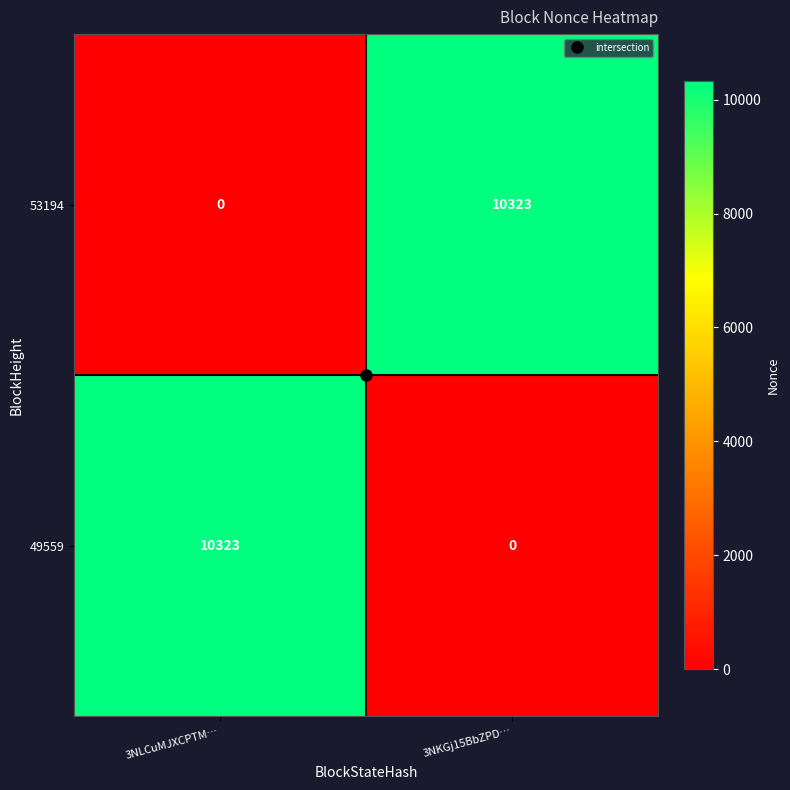

What is the sum of all 53194 values?

10323